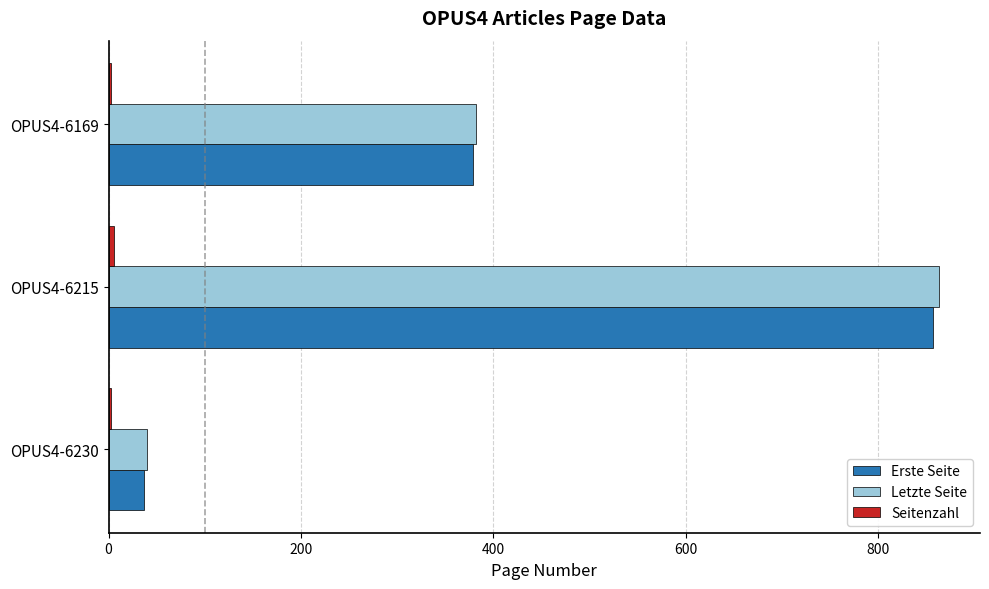

Between OPUS4-6230 and OPUS4-6215, which series saw the biggest shift?

Letzte Seite